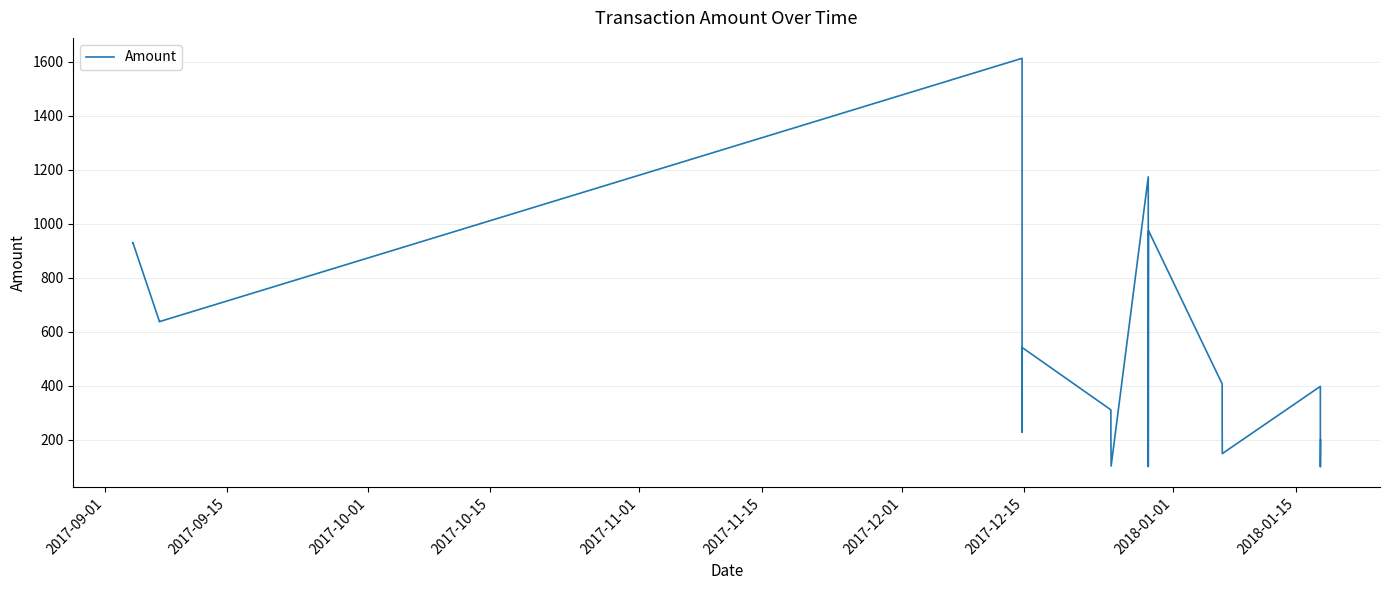

Does the chart have visible grid lines?

Yes